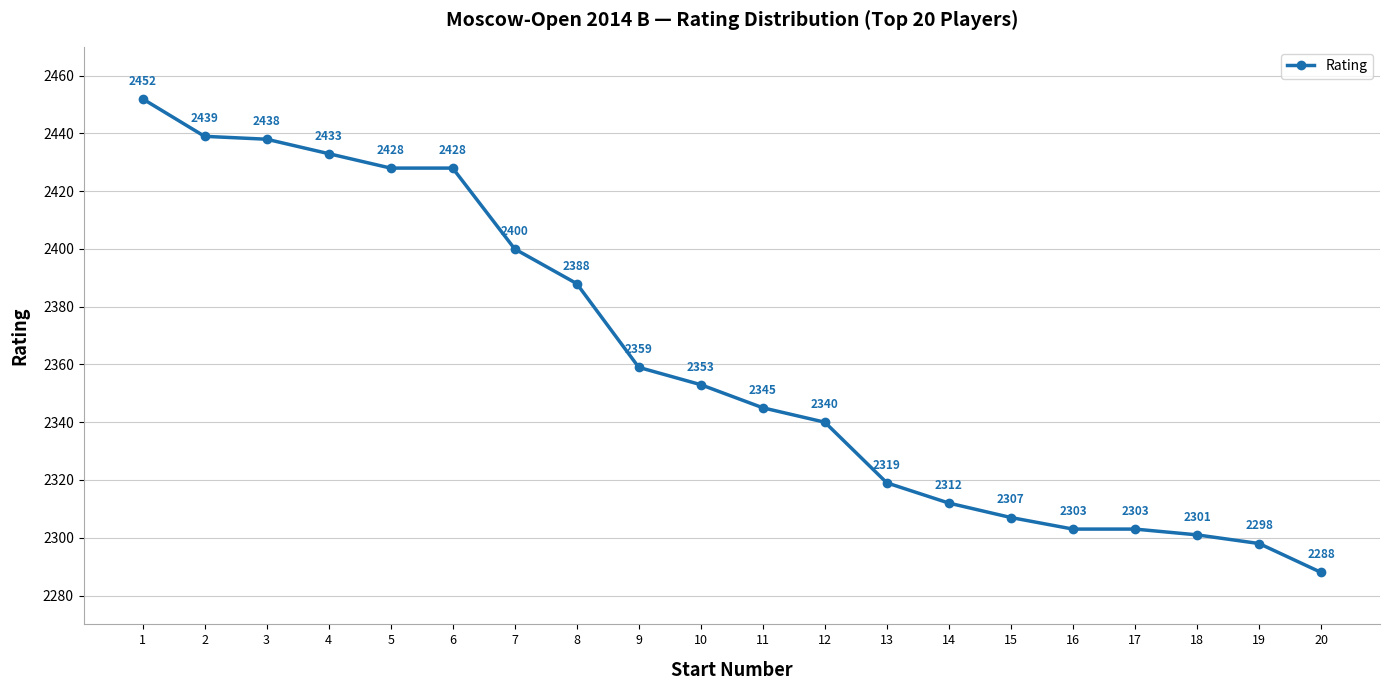

What is the value of the 6th point from the left?

2428